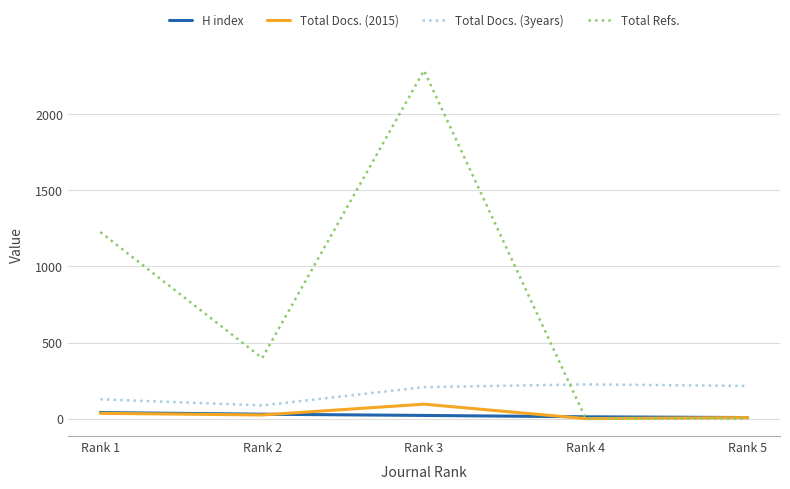

Does the chart have visible grid lines?

Yes